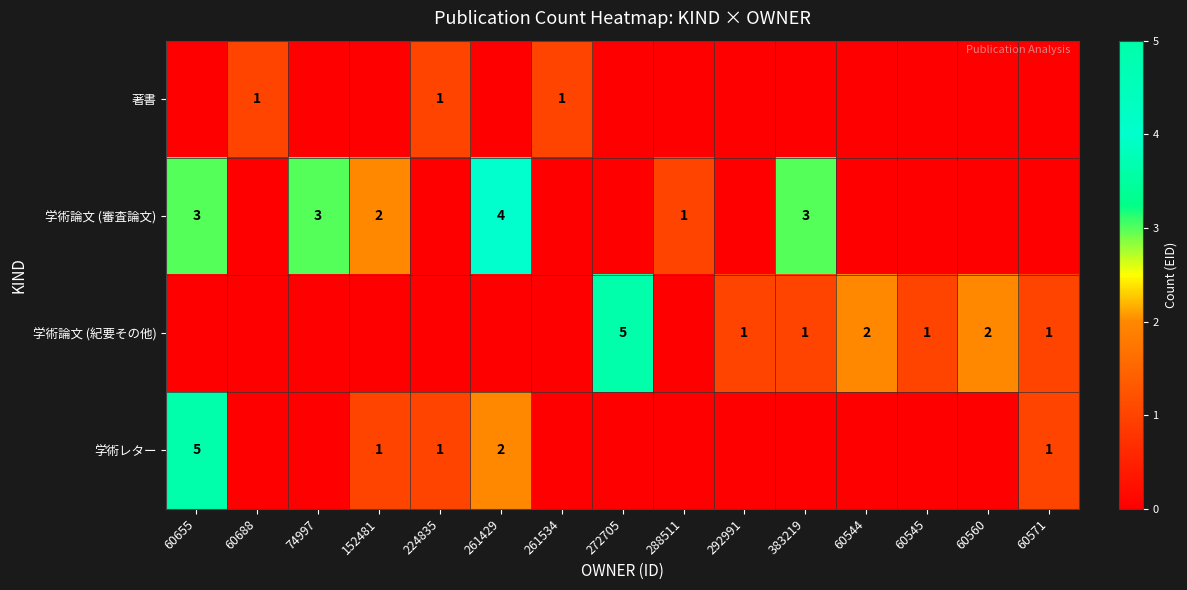

The 学術論文 (審査論文) series shows 3 at 74997. True or false?

True